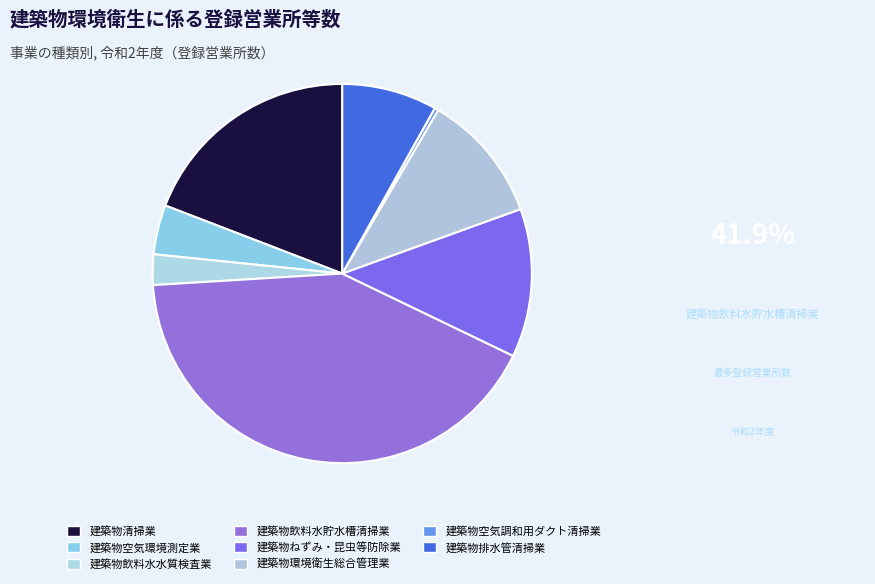

What is the smallest slice in the pie chart?

建築物空気調和用ダクト清掃業